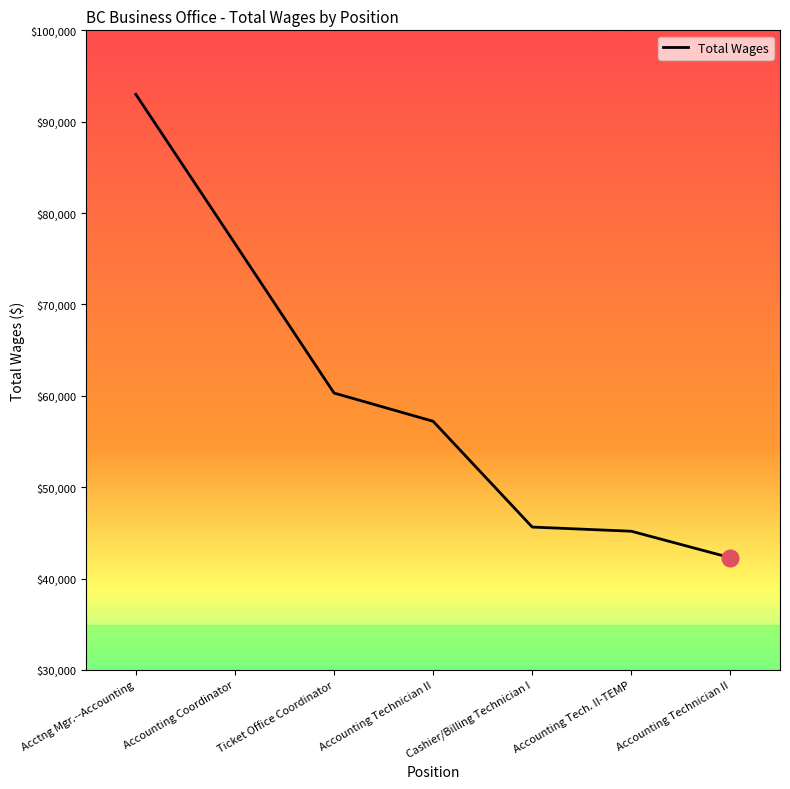

Count the number of categories in the chart.

7